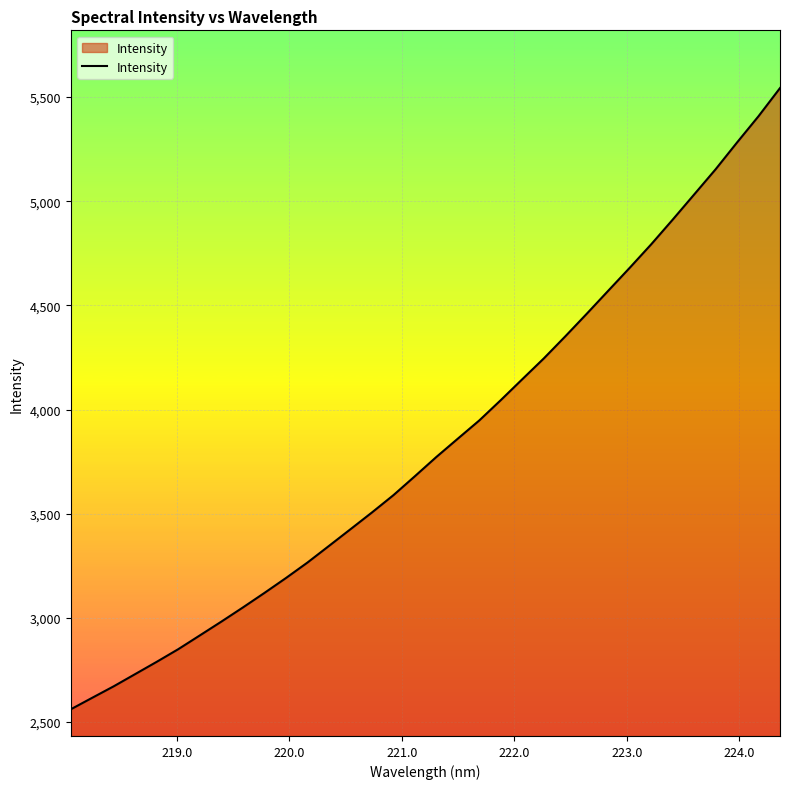

Reading right to left, what are all the values shown in this chart?

5543.5	5408.5	5282.5	5153.6	5032.5	4911.8	4793.4	4680.7	4570.5	4460.1	4351.5	4245.6	4145.9	4045.7	3948.1	3860.6	3772.5	3680.0	3589.0	3505.8	3425.3	3345.1	3265.4	3191.1	3119.6	3049.9	2982.0	2915.8	2849.9	2789.3	2730.5	2671.7	2616.5	2561.0